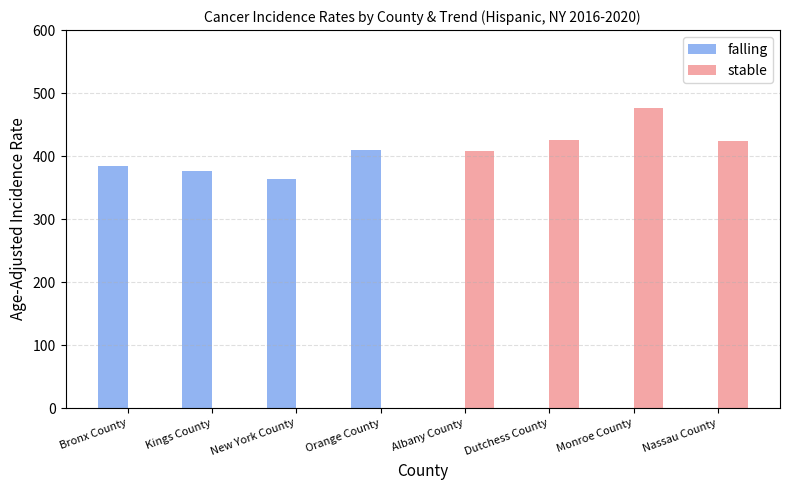

What is the average value of the stable series?

216.9